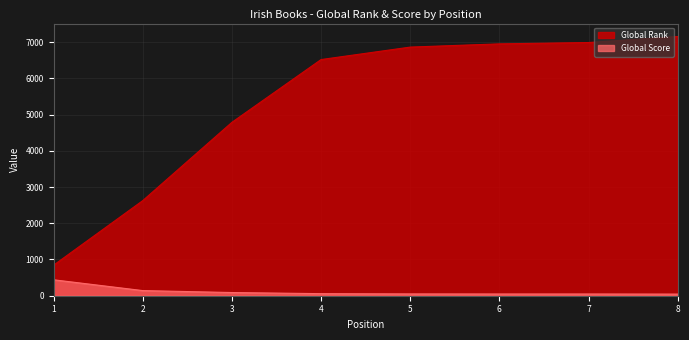

What is the spread (max minus min) of values at 5?

6812